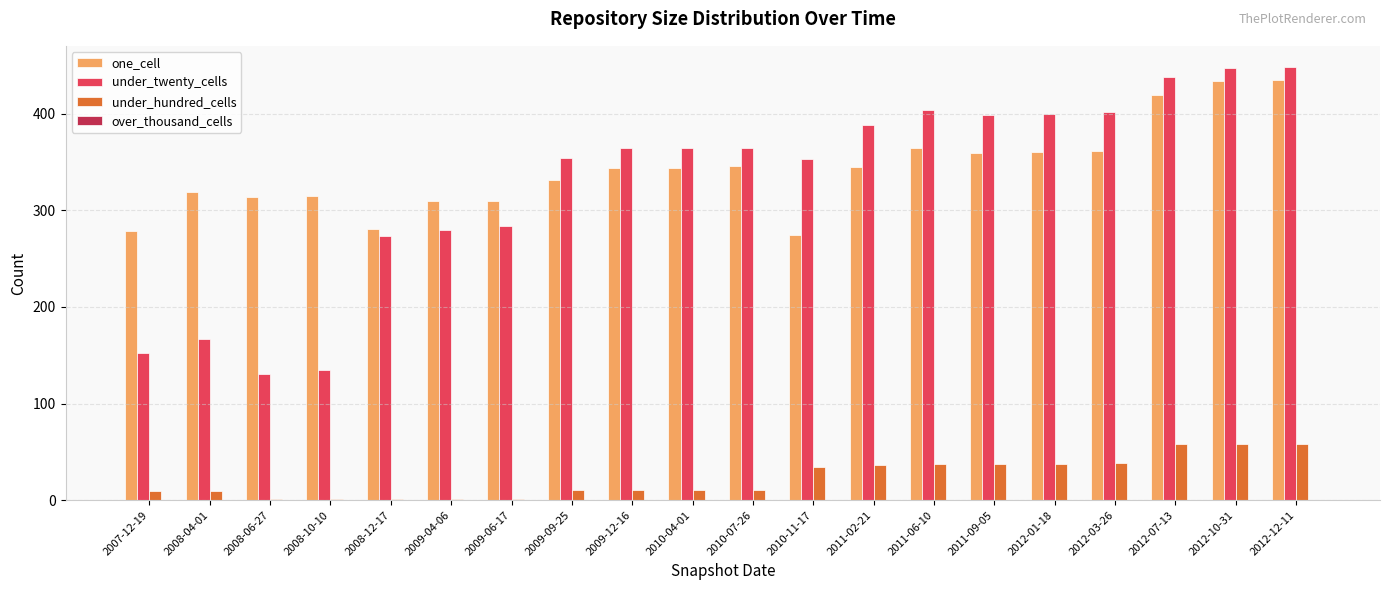

Between 2009-04-06 and 2011-06-10, which series saw the biggest shift?

under_twenty_cells